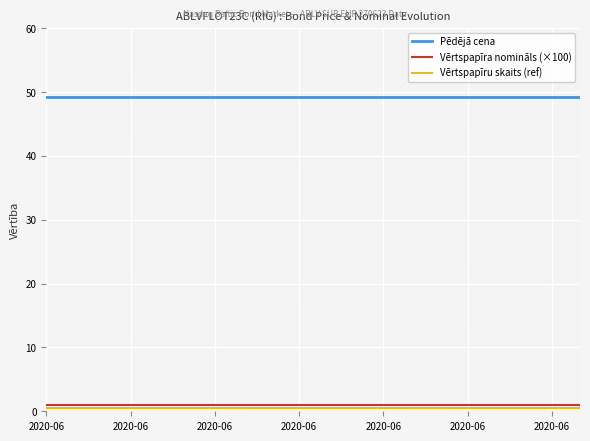

Rank the categories by Pēdējā cena value from lowest to highest.

2020-06, 2020-06, 2020-06, 2020-06, 2020-06, 2020-06, 2020-06, 7, 8, 9, 10, 11, 12, 13, 14, 15, 16, 17, 18, 19